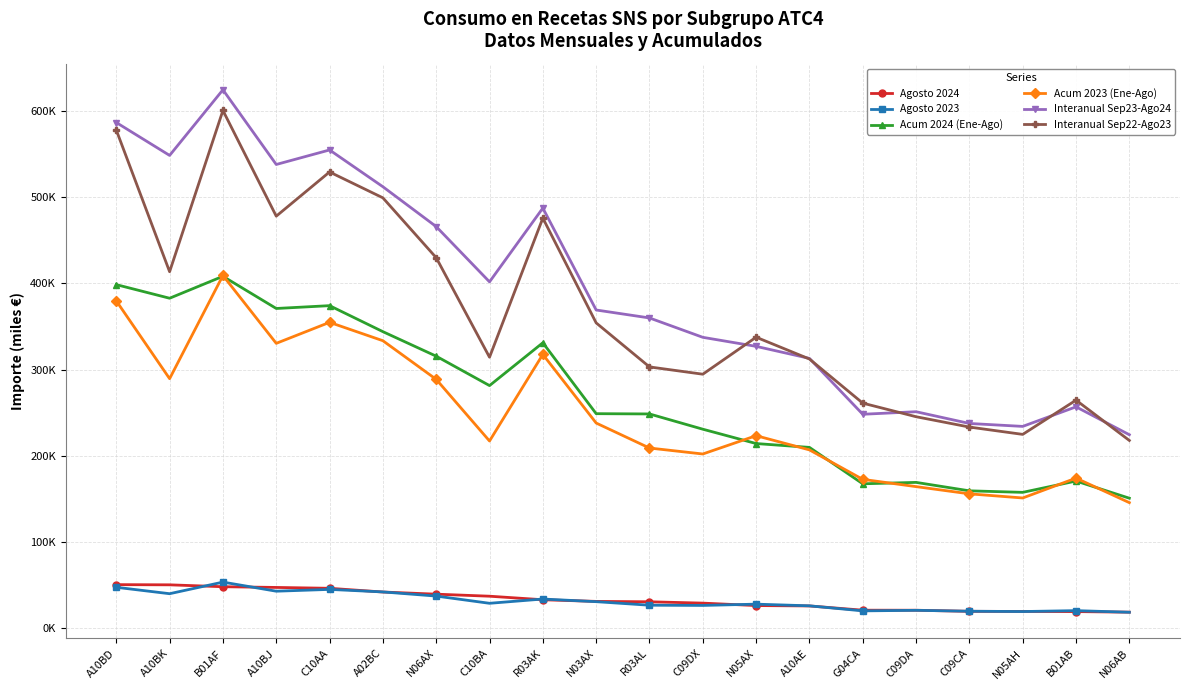

What is the value of the Acum 2024 (Ene-Ago) point at the 15th from the left?

167452.4